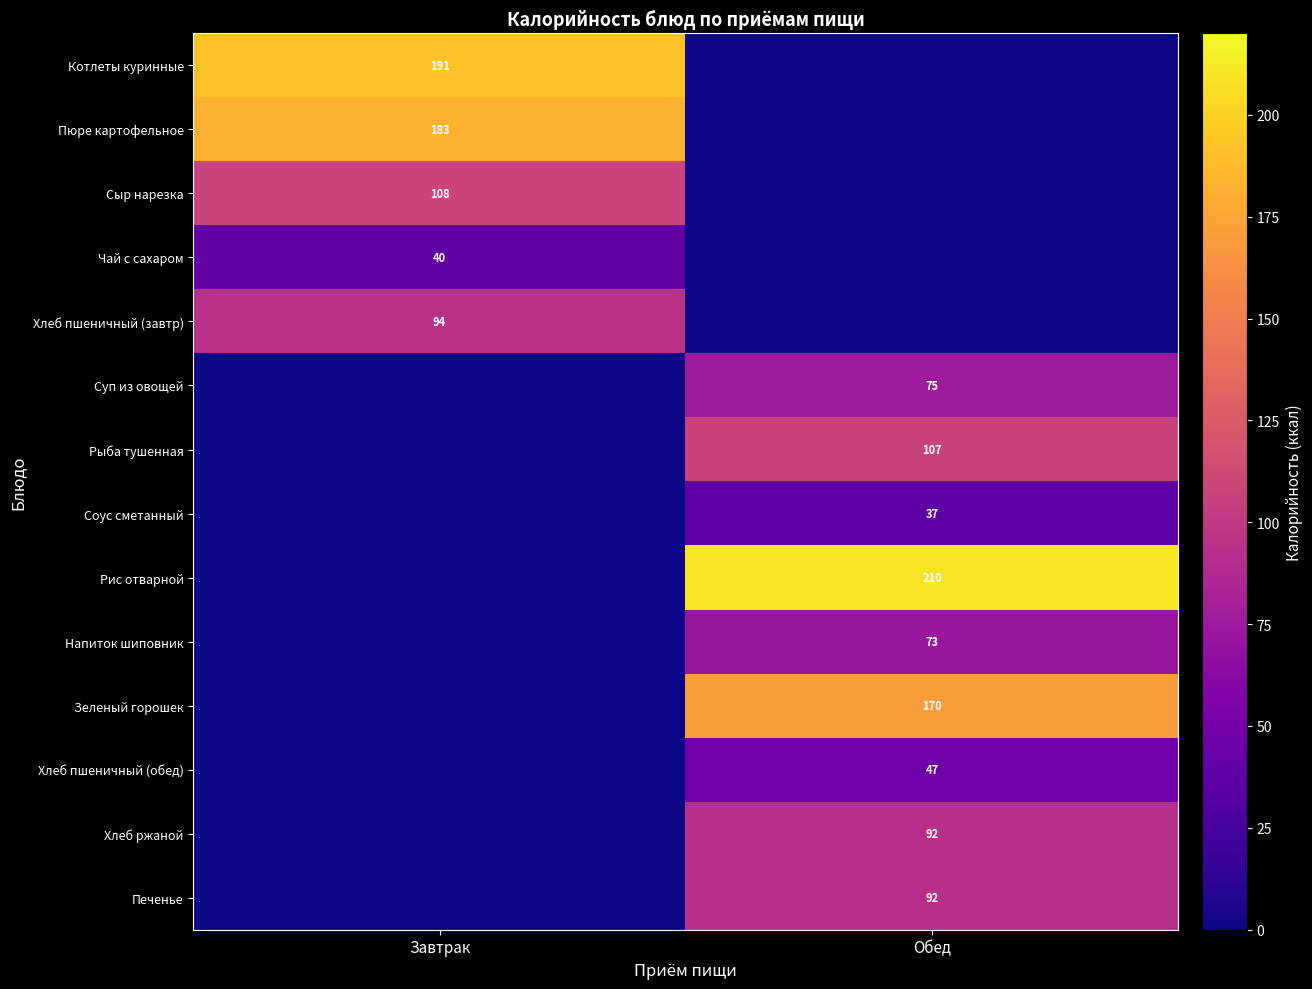

The value of Сыр нарезка at Завтрак is 173. True or false?

False